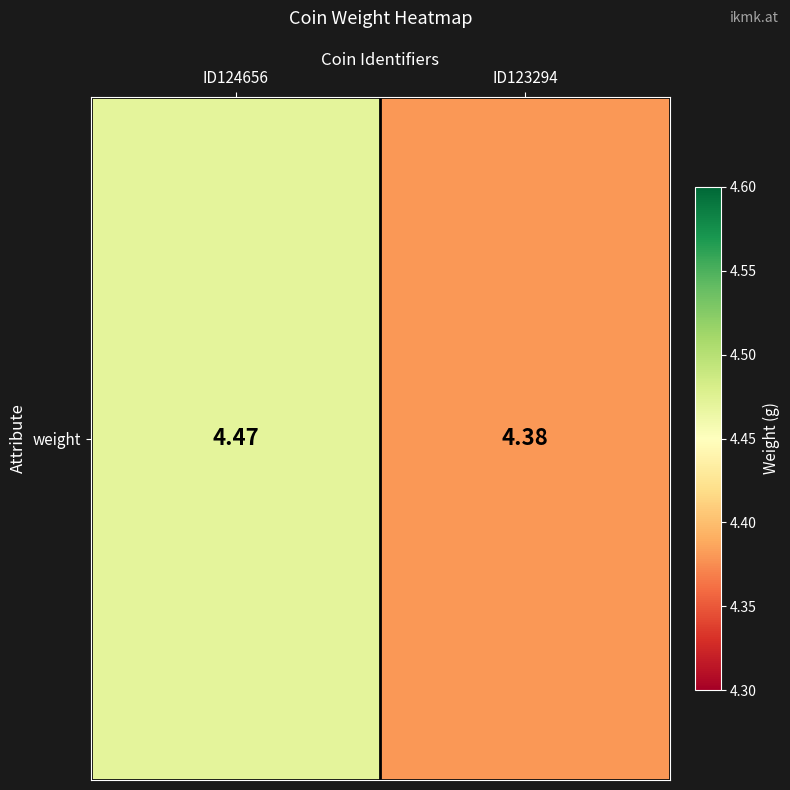

What is the ratio of the value at ID123294 to the value at ID124656?

1.0